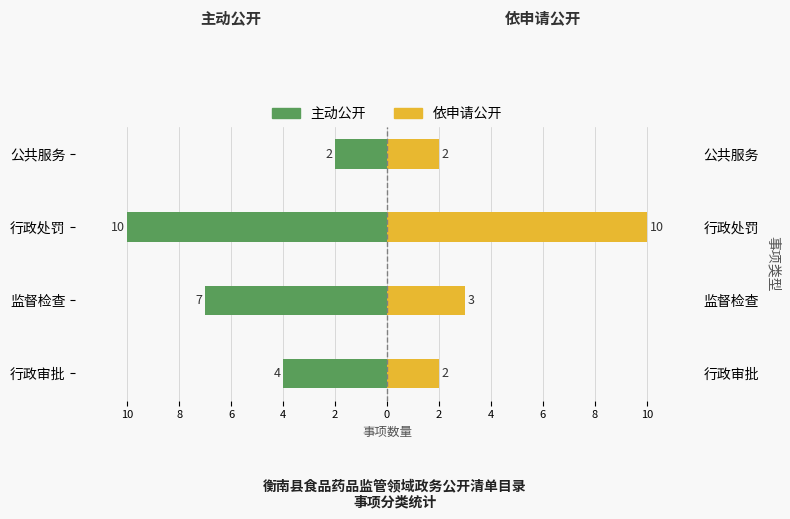

Rank the series at 监督检查 from lowest to highest value.

主动公开, 依申请公开